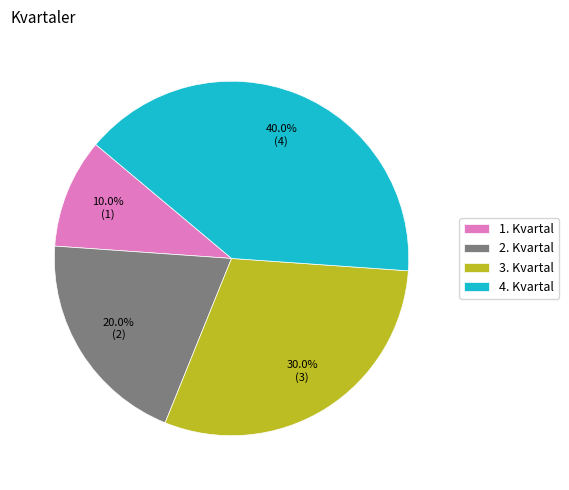

How much of the chart is everything except 4. Kvartal?

60.0%